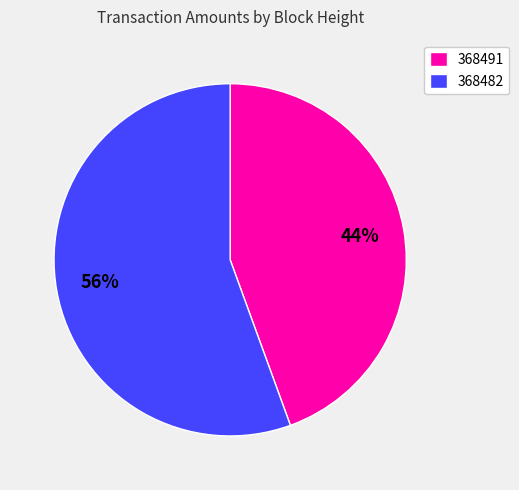

To the nearest percent, what is the combined percentage of 368491 and 368482?

100%